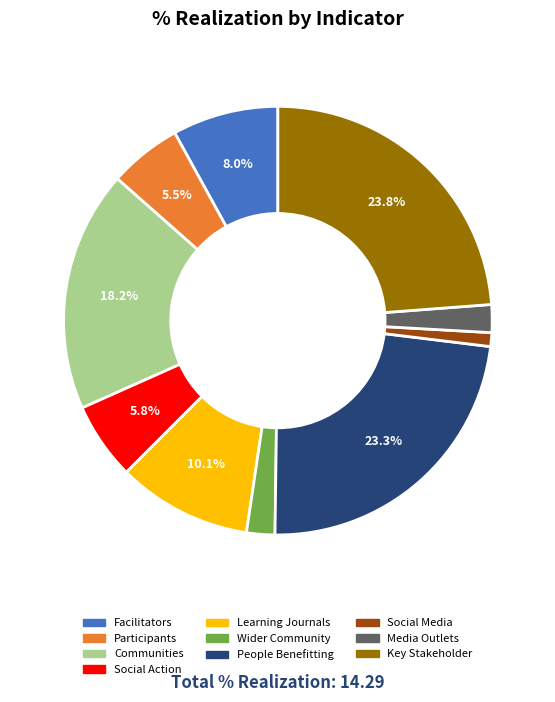

Is there any slice that represents more than half of the pie?

No